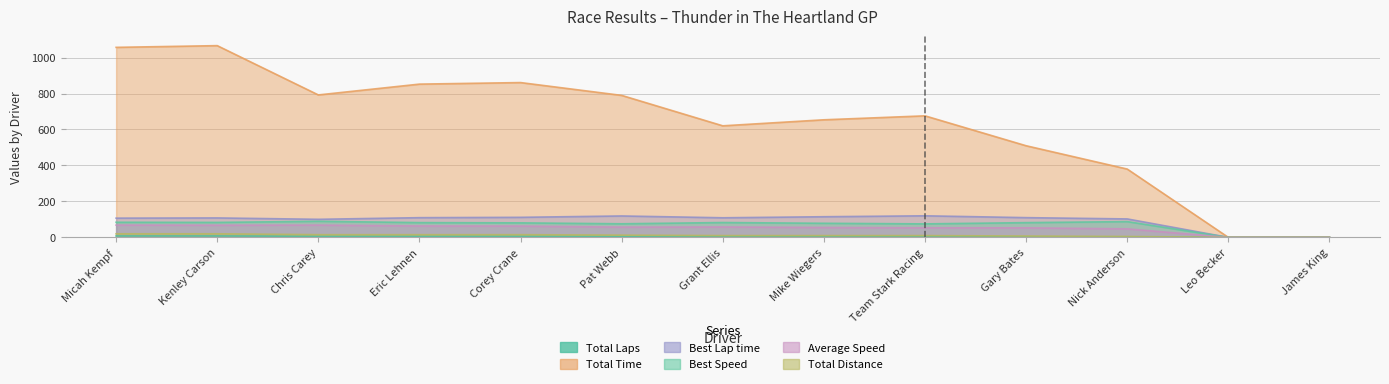

How many interior local peaks does the Total Time series have?

3